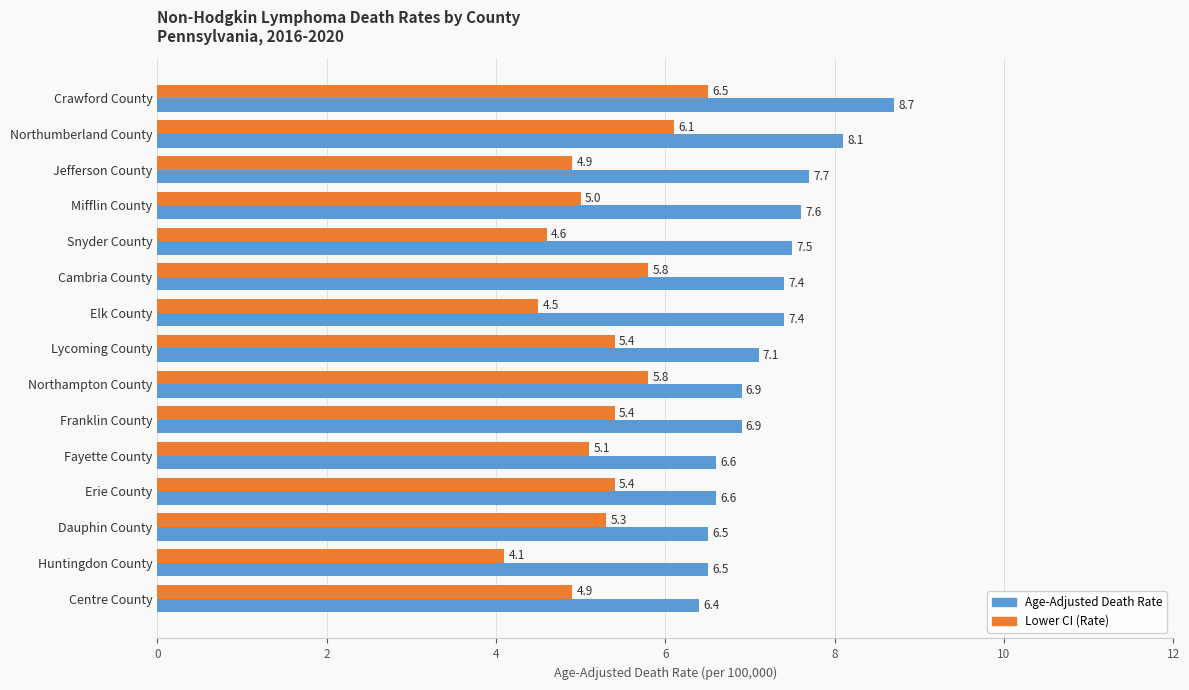

Which series has the widest spread of values?

Lower CI (Rate)